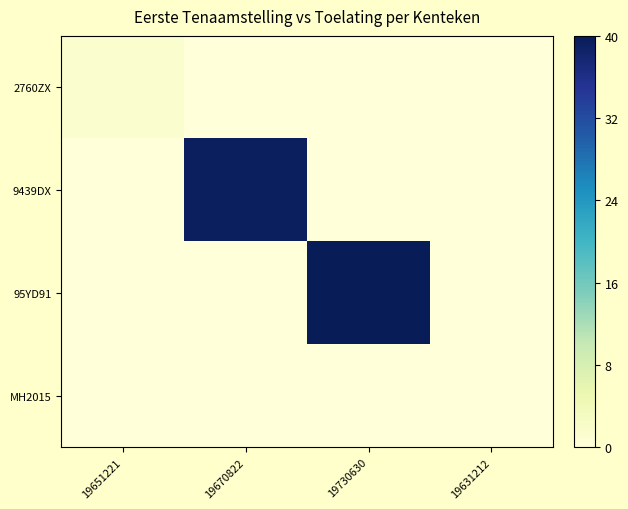

Which series has the largest total across all categories?

95YD91